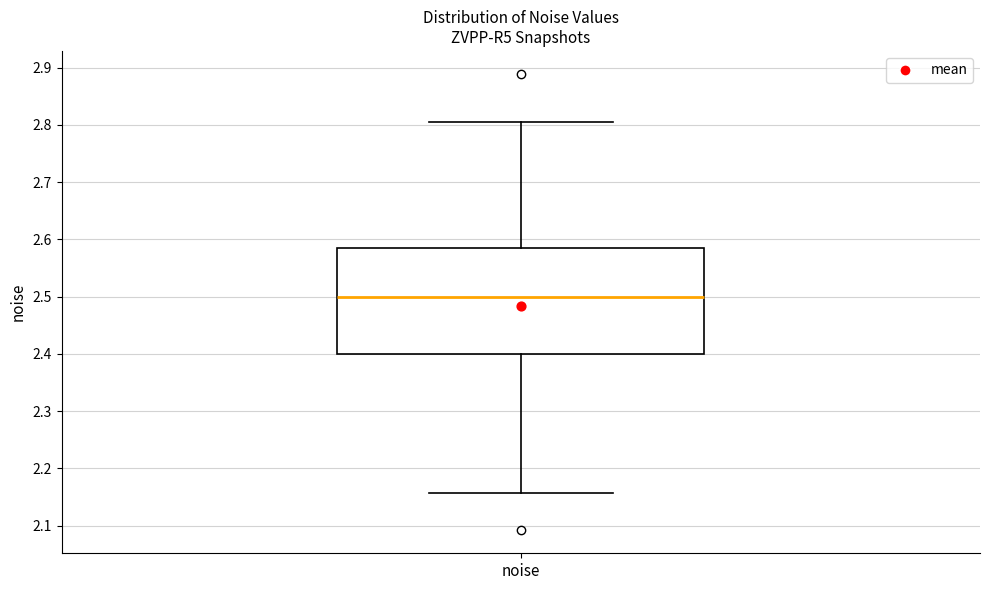

Transcribe this box plot: give where the median line is, the range the box spans, and where the two whiskers end, as read against the y-axis. The values are not printed on the chart, so give them approximately, as read against the axis.

median 2.50, box 2.40 to 2.59, whiskers 2.16 to 2.81